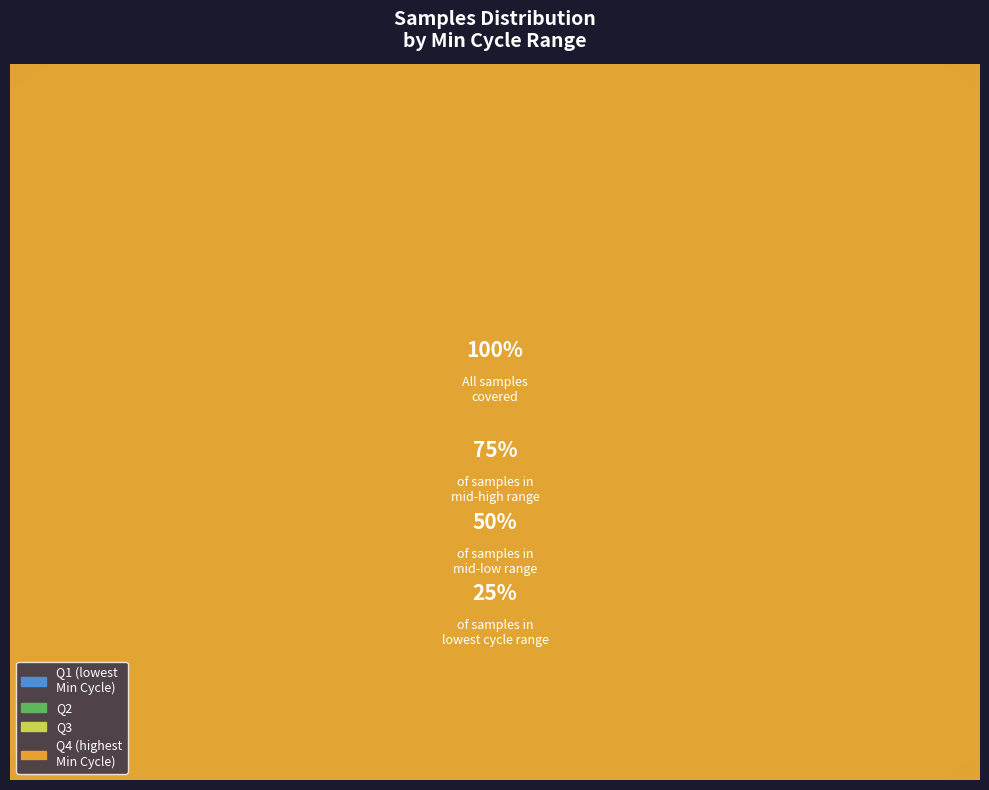

Is it true that 32869 is 17% of the pie?

False